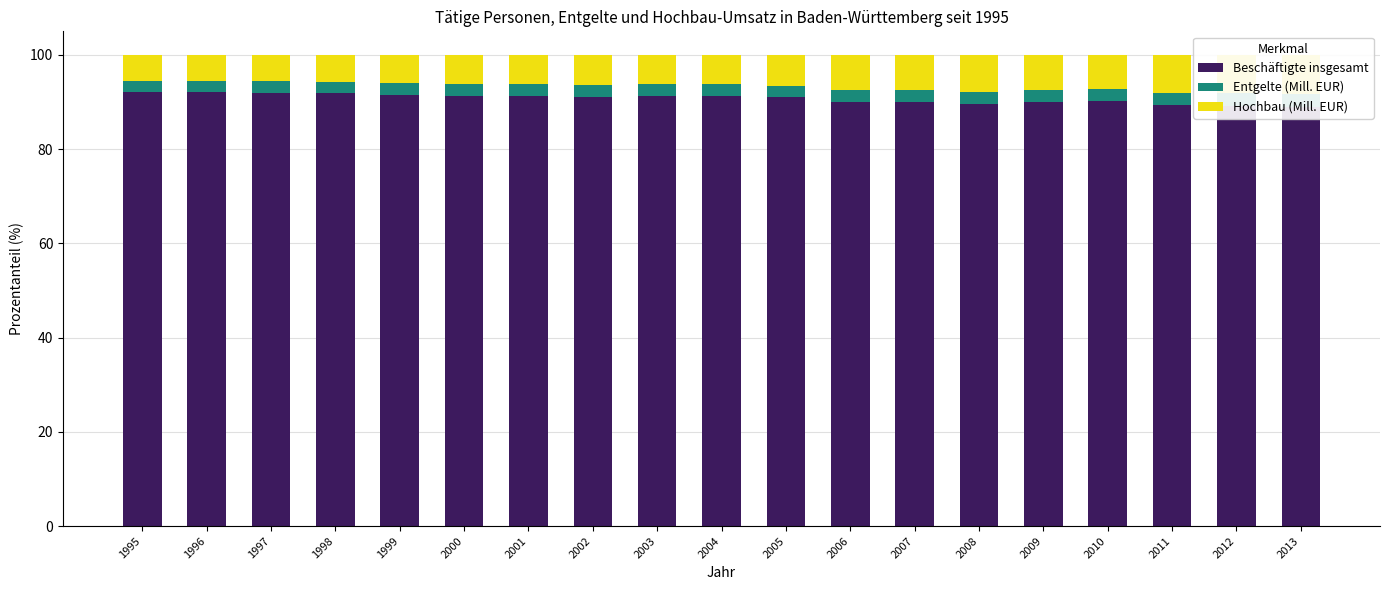

Which series has the widest spread of values?

Beschäftigte insgesamt